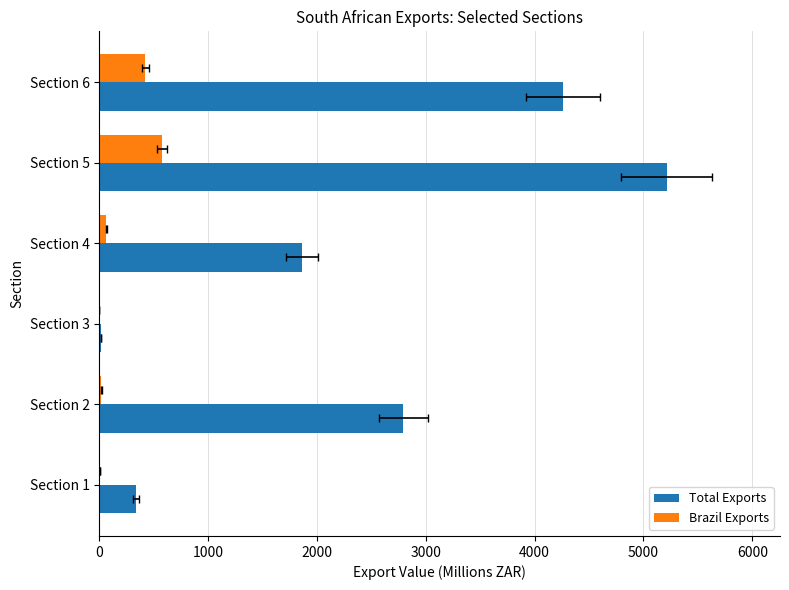

What is the average value of the Total Exports series?

2414.1